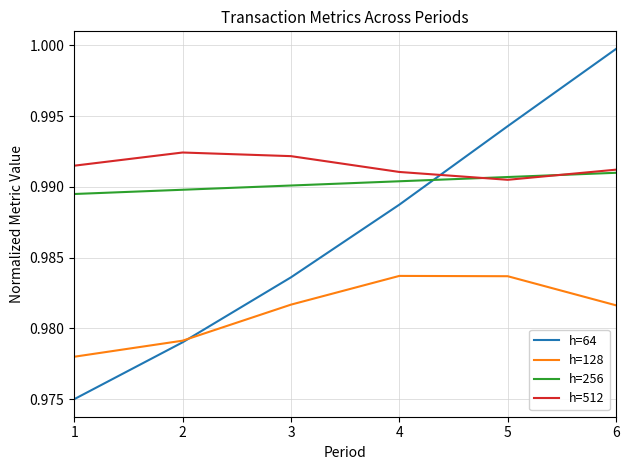

At how many categories does at least one series exceed 0?

6